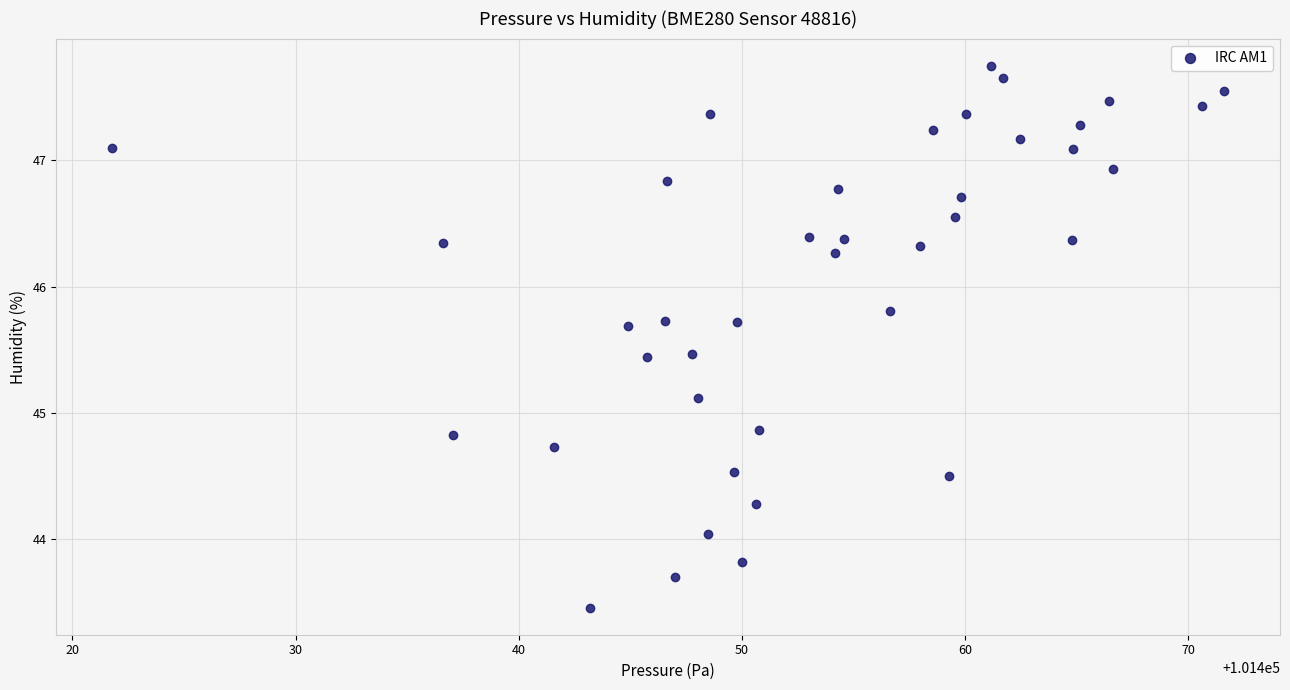

What is the range of Y values (max minus min)?

4.3